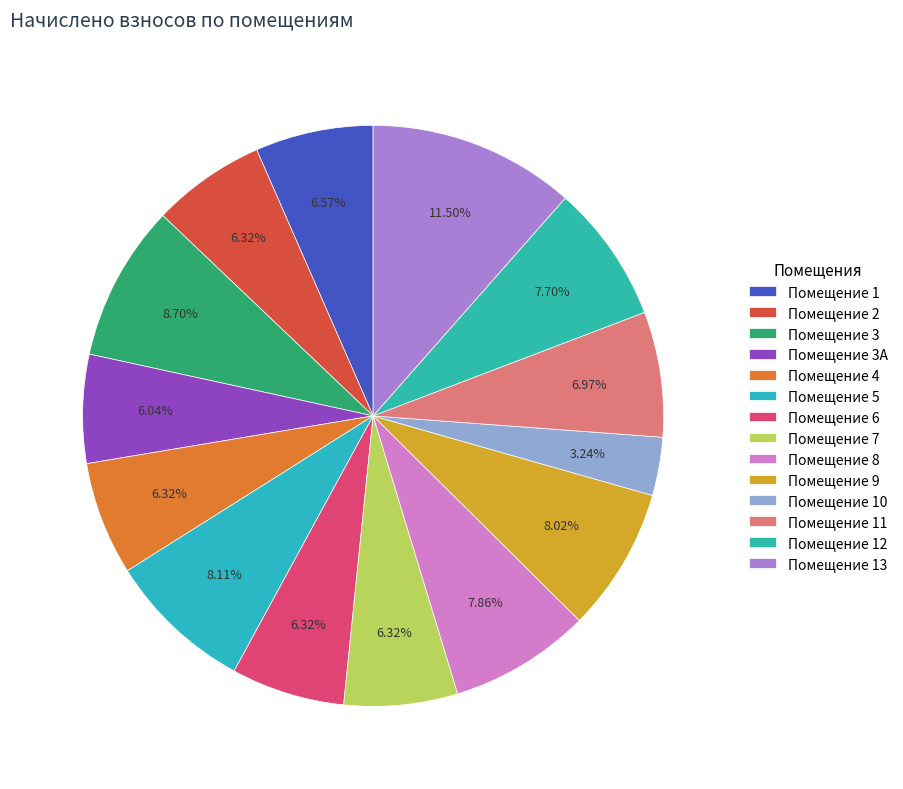

Count the number of slices in the pie.

14